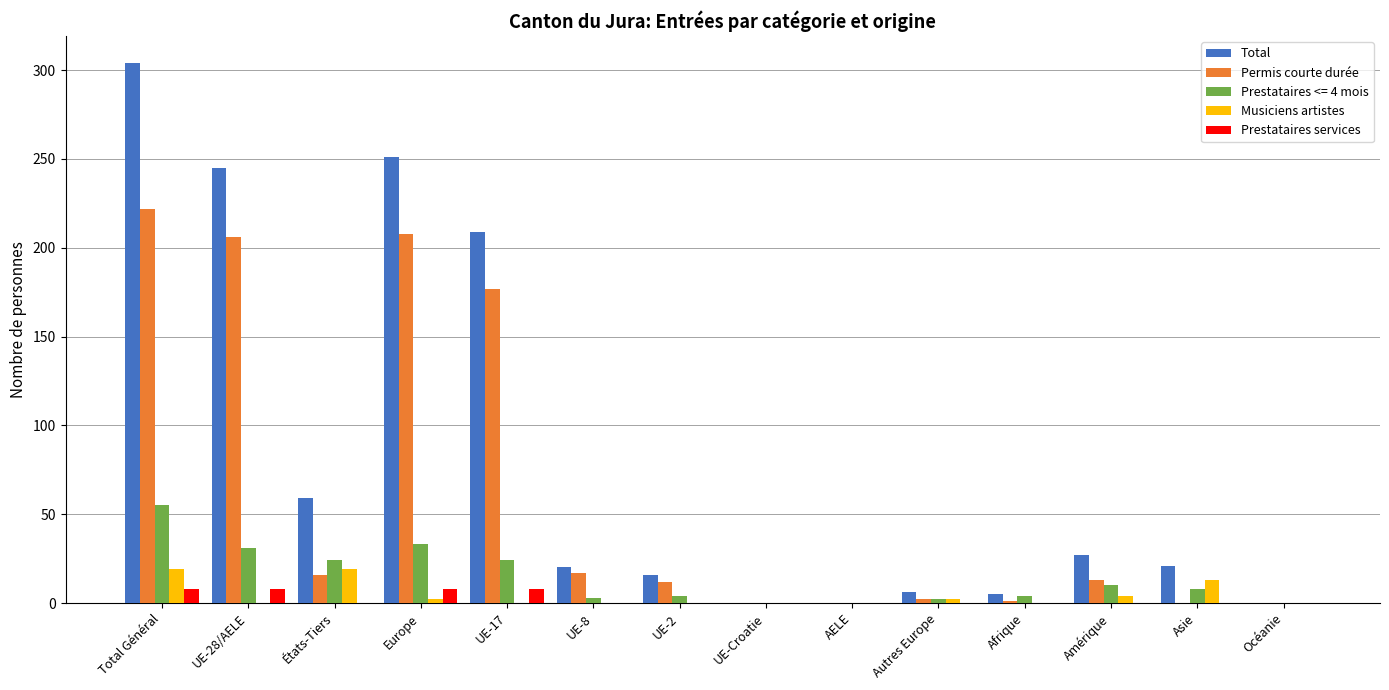

At which label does Prestataires <= 4 mois reach its peak?

Total Général